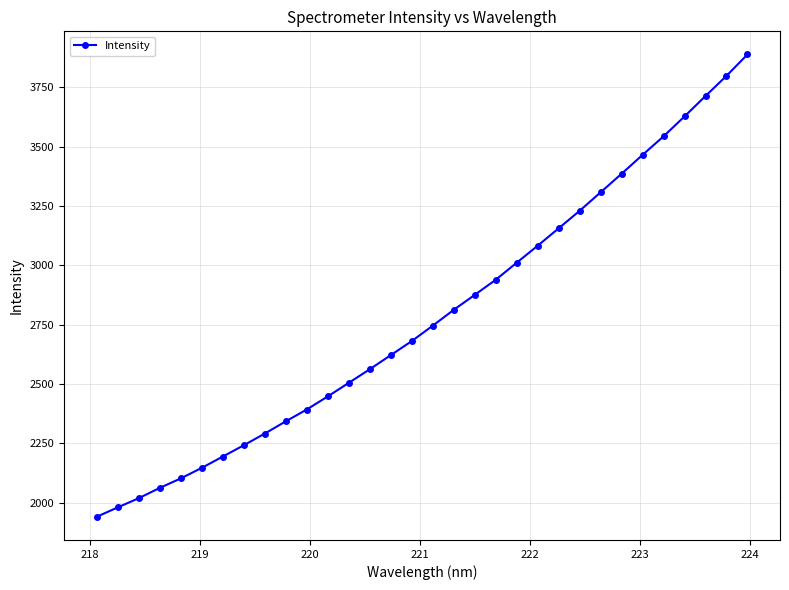

What is the difference between the second highest and minimum values?

1858.9